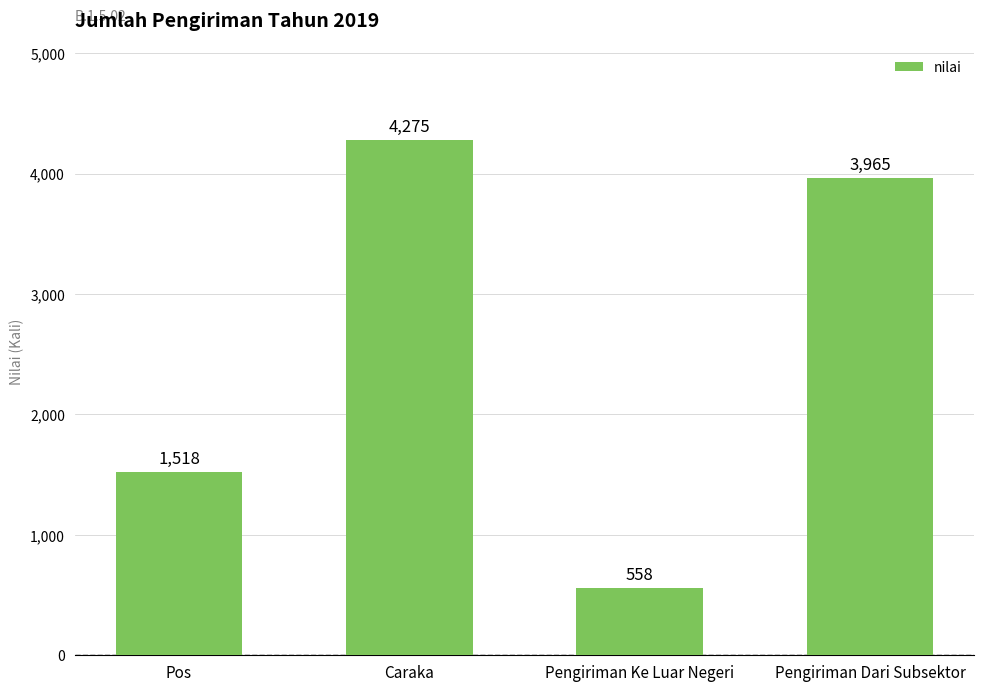

What is the change in value from Pos to Caraka?

+2757